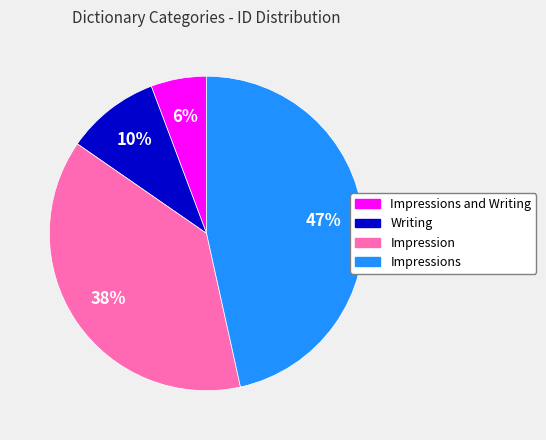

Does Impressions account for over 50% of the chart?

No